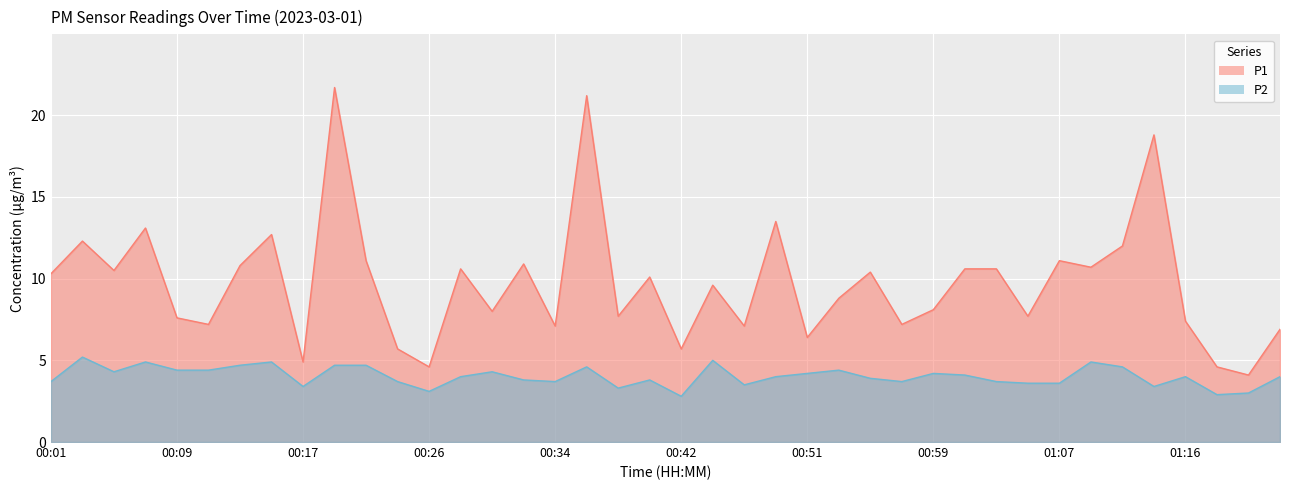

What is the lowest value of the P2 series?

2.8